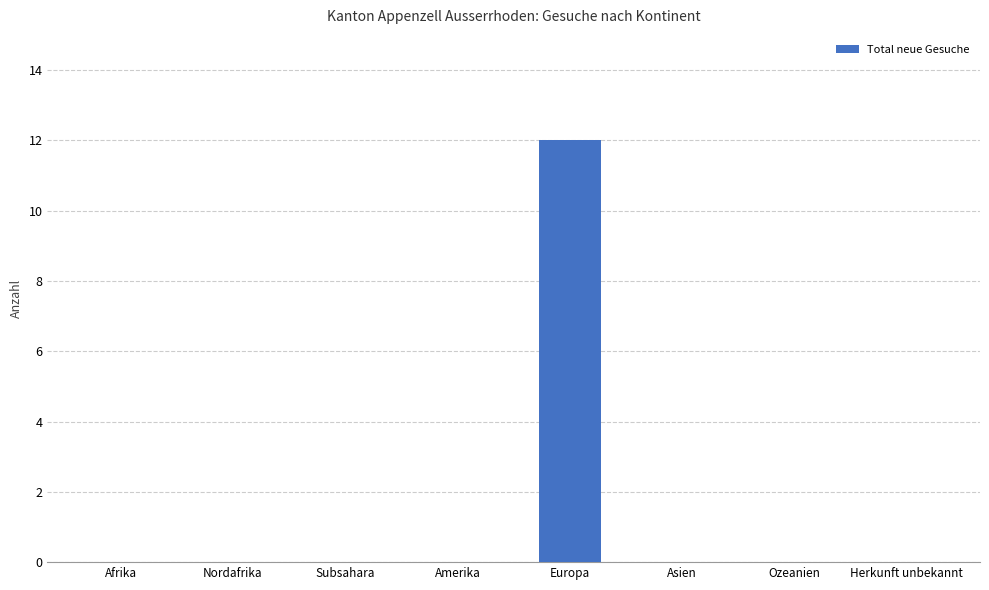

What is the change in value from Europa to Herkunft unbekannt?

-12